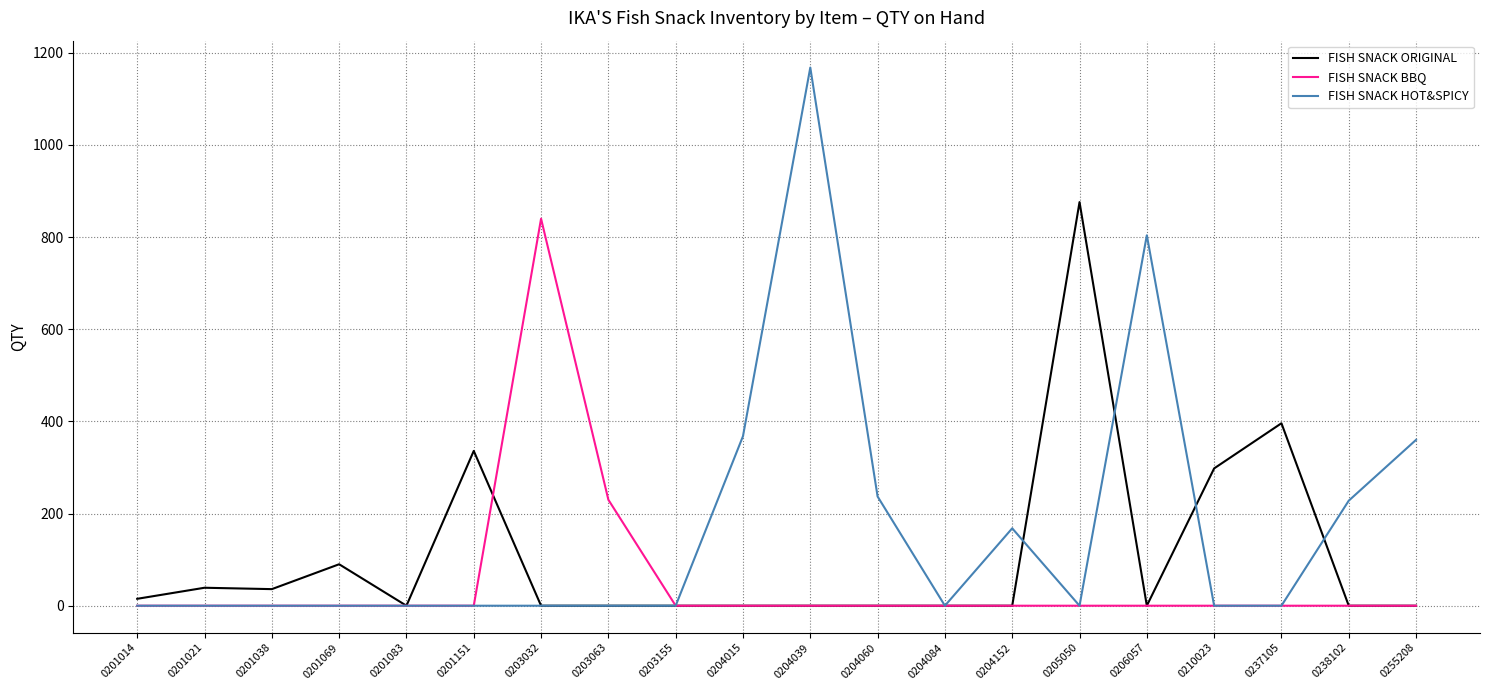

Does the chart display data point markers on the line(s)?

No